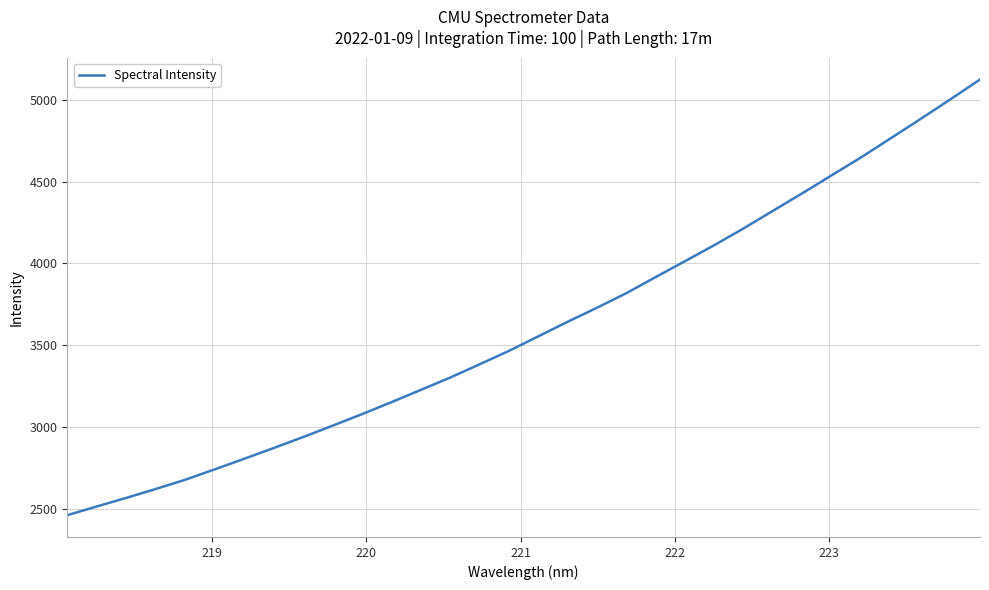

Reading left to right, transcribe all the data shown in this chart.

2461.9	2515.1	2567.5	2622.0	2678.3	2741.7	2806.3	2872.0	2939.1	3008.5	3079.0	3152.2	3227.5	3302.8	3384.1	3466.4	3555.6	3644.7	3730.8	3820.2	3919.0	4016.5	4114.8	4217.9	4325.7	4433.1	4543.0	4652.9	4768.7	4884.8	5003.2	5123.7